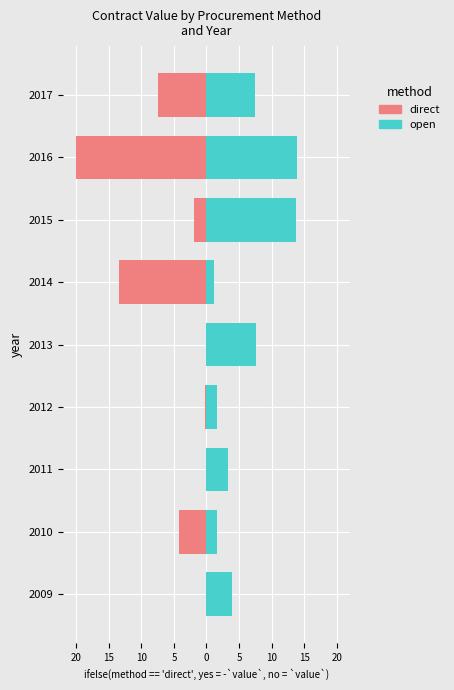

How many negative values does the direct series have?

7